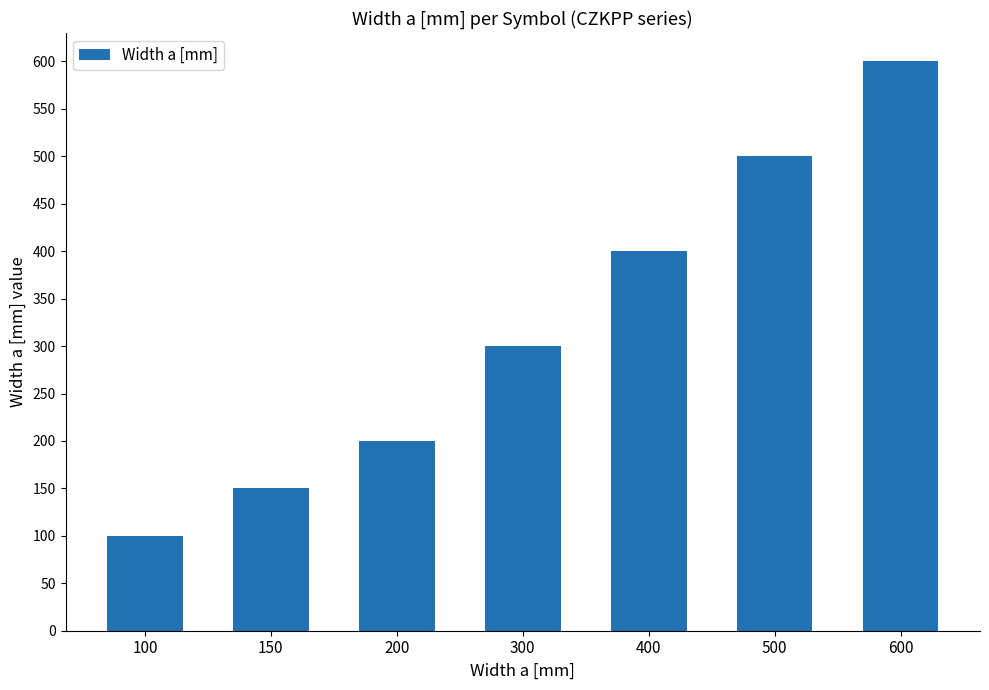

Read the value at 300, to the nearest 10.

300